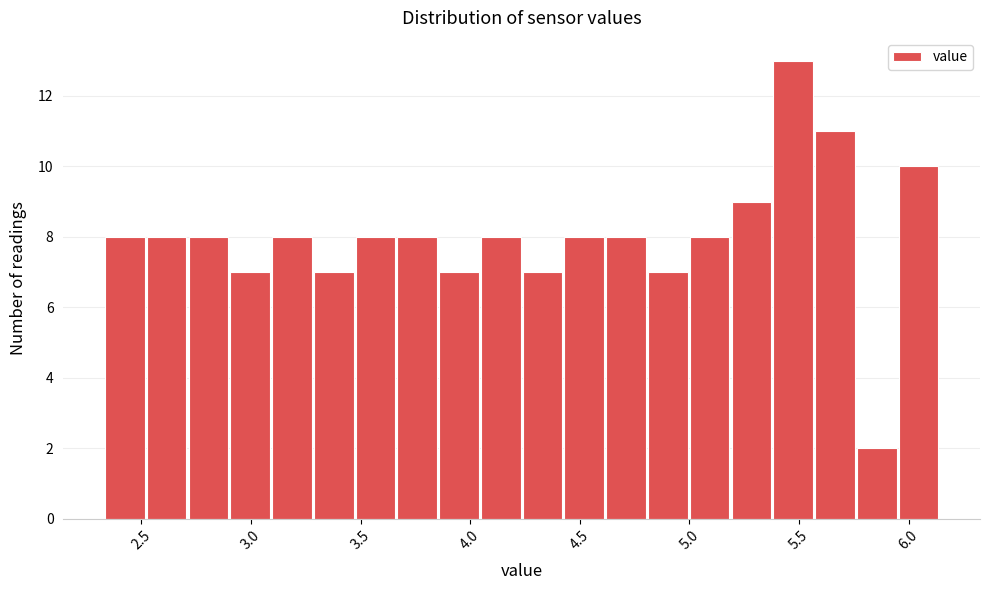

Read against the x-axis, roughly where is the centre of the tallest bar?

5.45